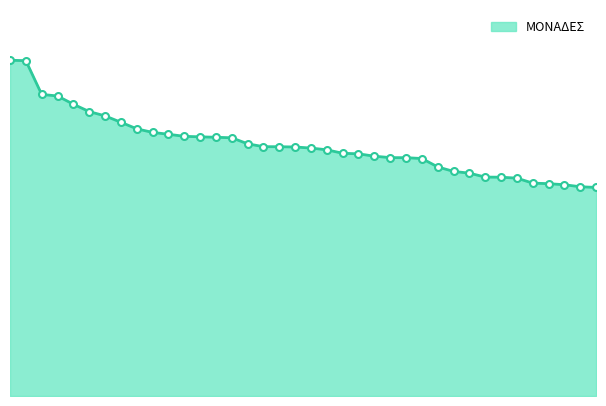

What is the average value?

1345.1